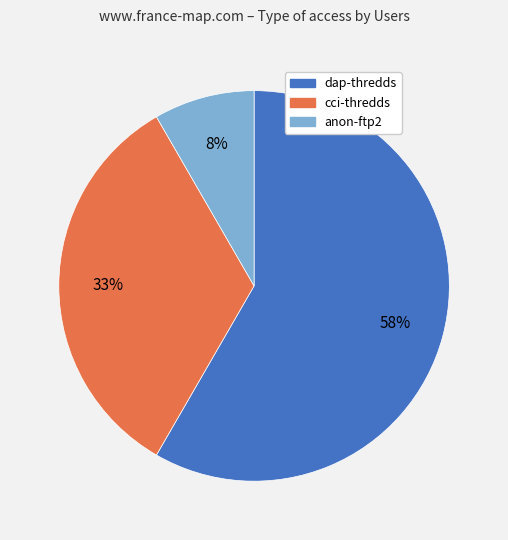

To the nearest percent, what is the average slice percentage?

33%